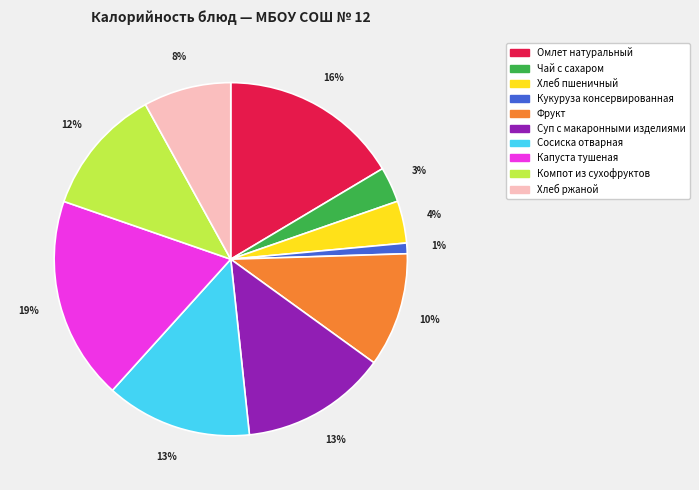

What is the ratio of the value at Хлеб пшеничный to the value at Сосиска отварная?

0.3